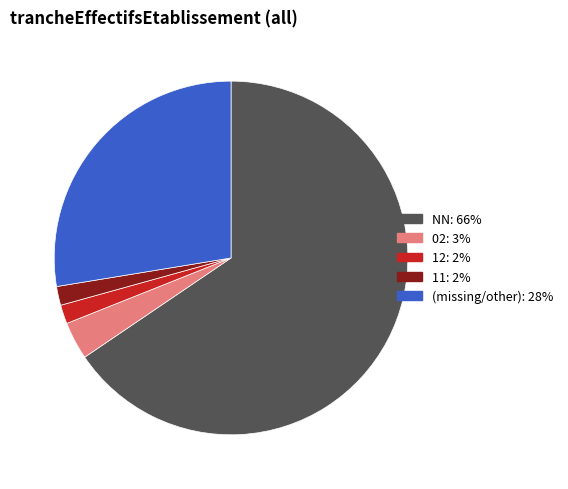

Is there any slice that represents more than half of the pie?

Yes